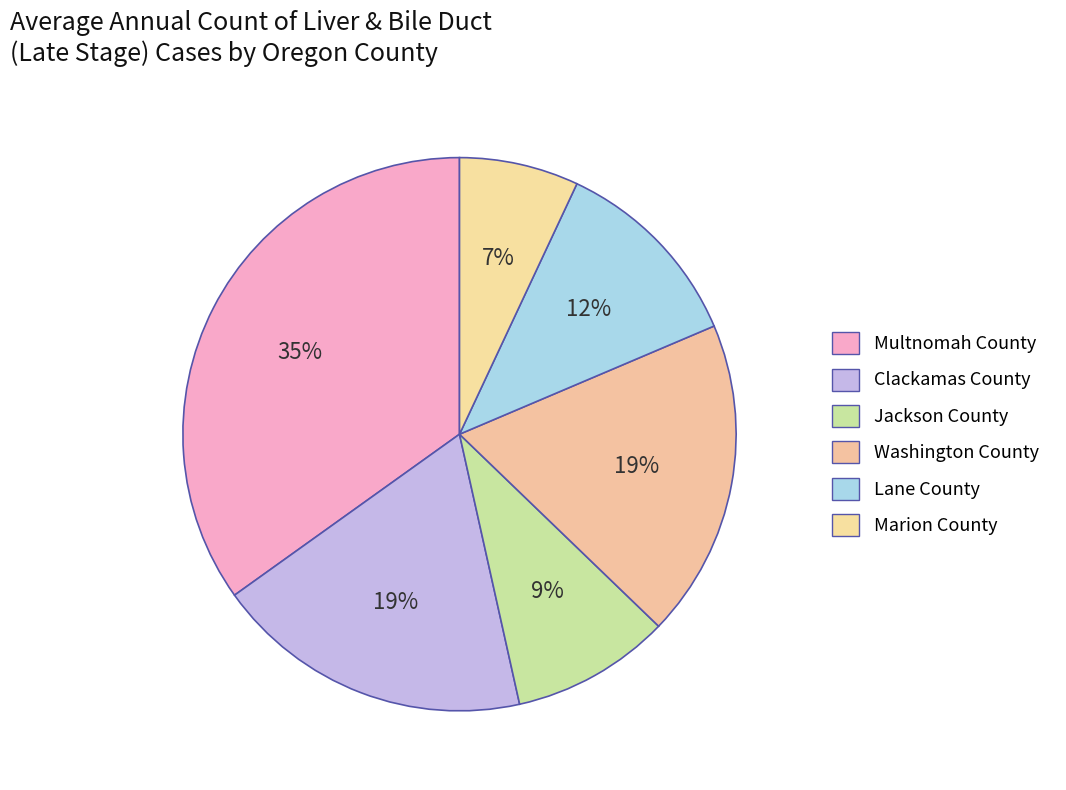

What is the smallest slice in the pie chart?

Marion County